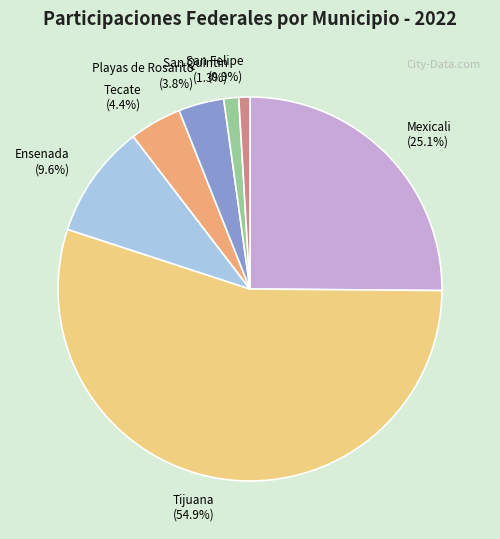

How much of the chart is everything except Tijuana?

45.1%